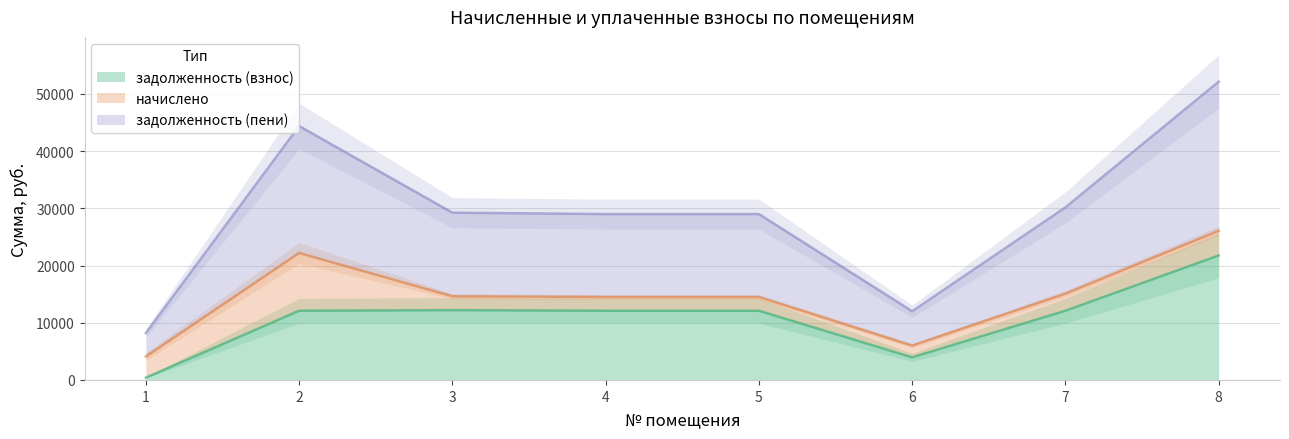

What is the highest value of the задолженность (взнос) series?

21751.0